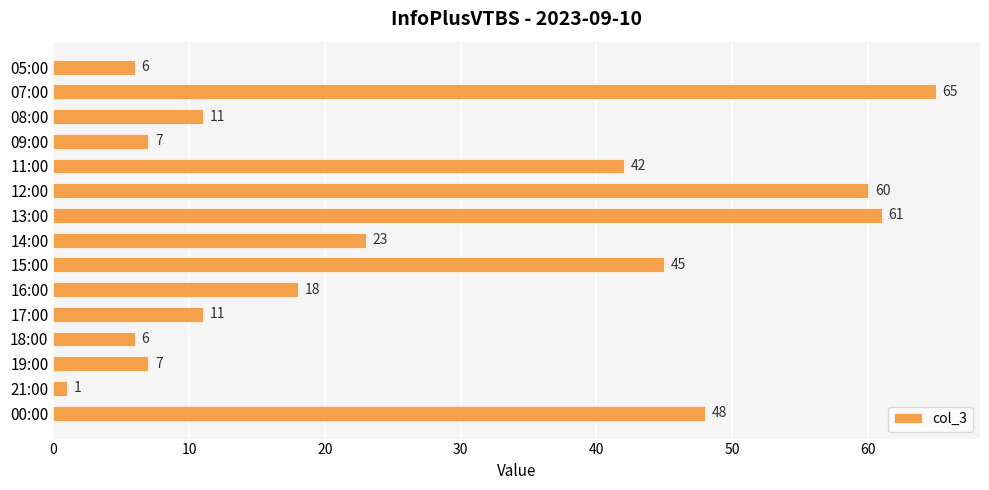

At which label is the value closest to 33?

11:00